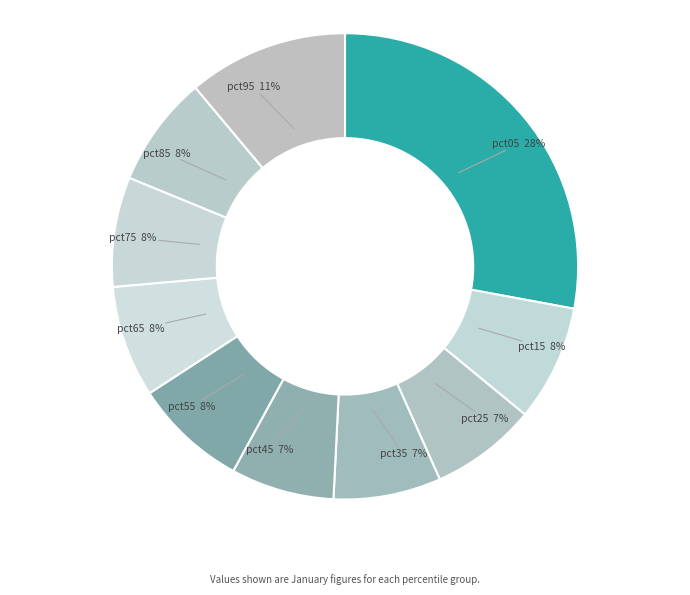

Is the sum of pct35 and pct65 greater than half?

No